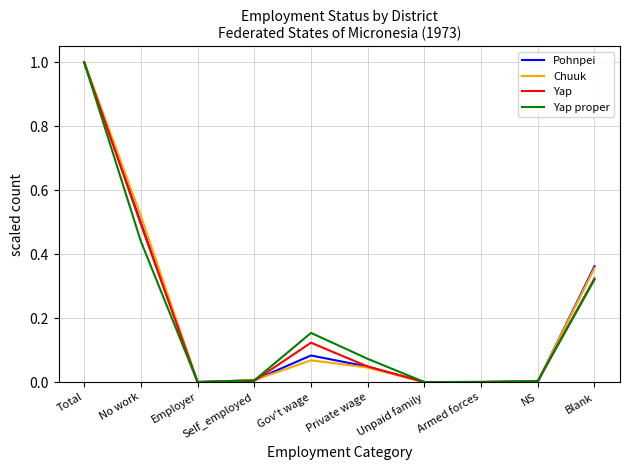

What is the approximate value of Pohnpei at Total?

1.0